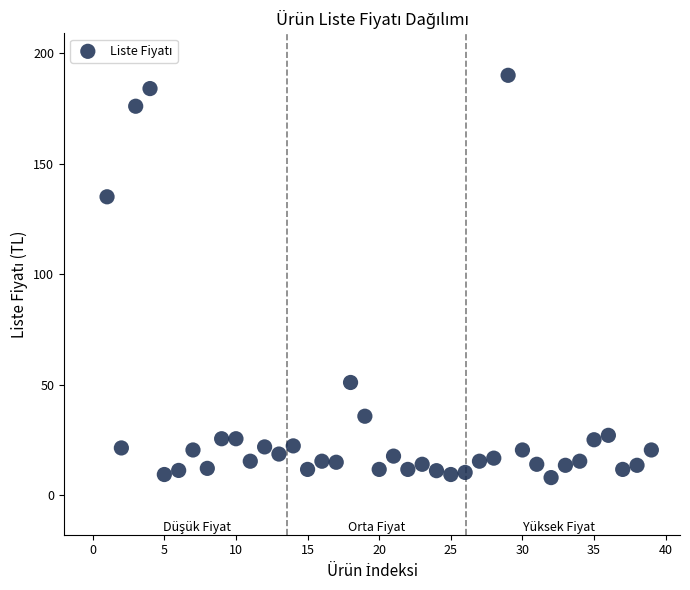

What Y value in the scatter plot is closest to 98?

135.0